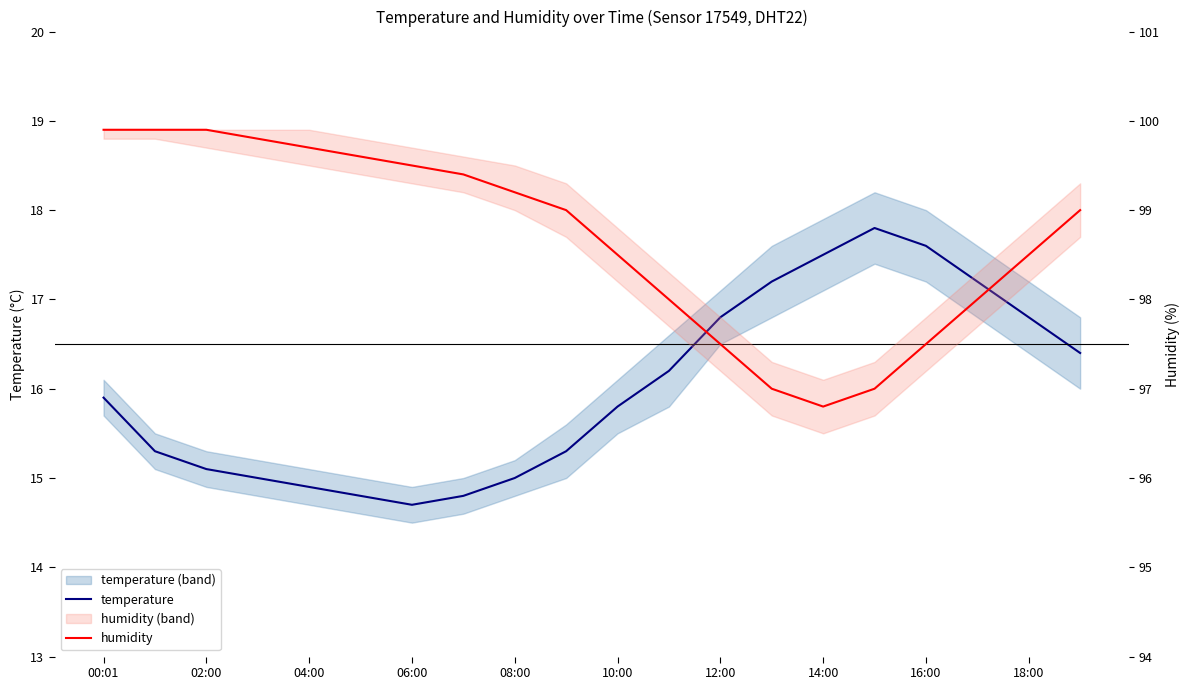

True or false: humidity and temperature intersect in this chart.

False